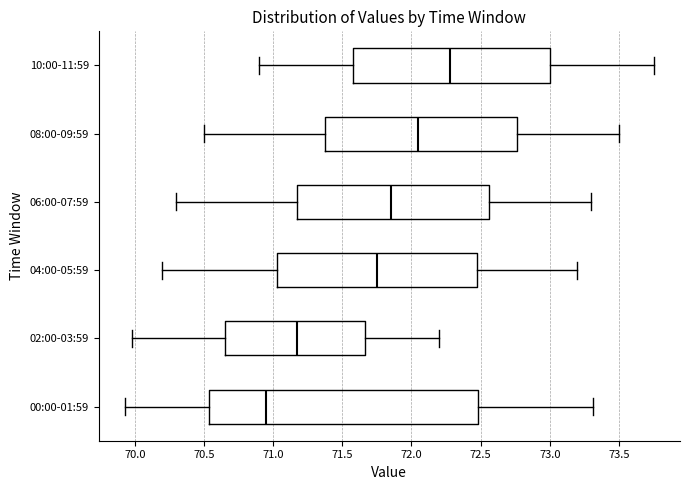

Which box is the widest, from its left edge to its right edge?

00:00-01:59